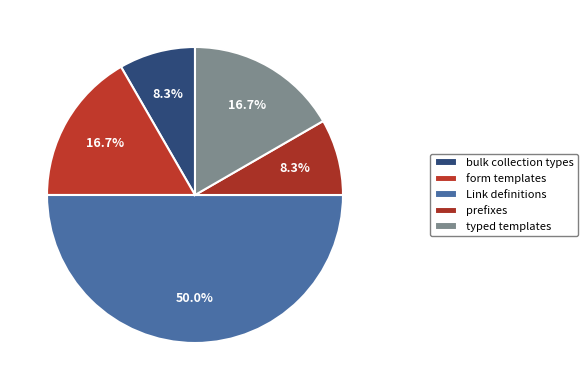

How many segments does this pie chart have?

5